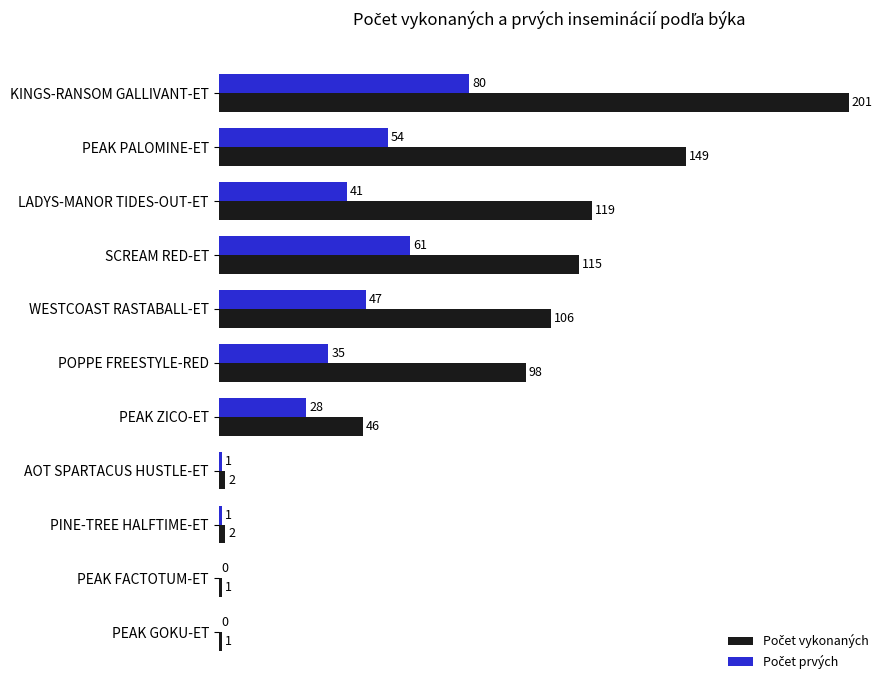

What is the total value across all series at PEAK PALOMINE-ET?

203